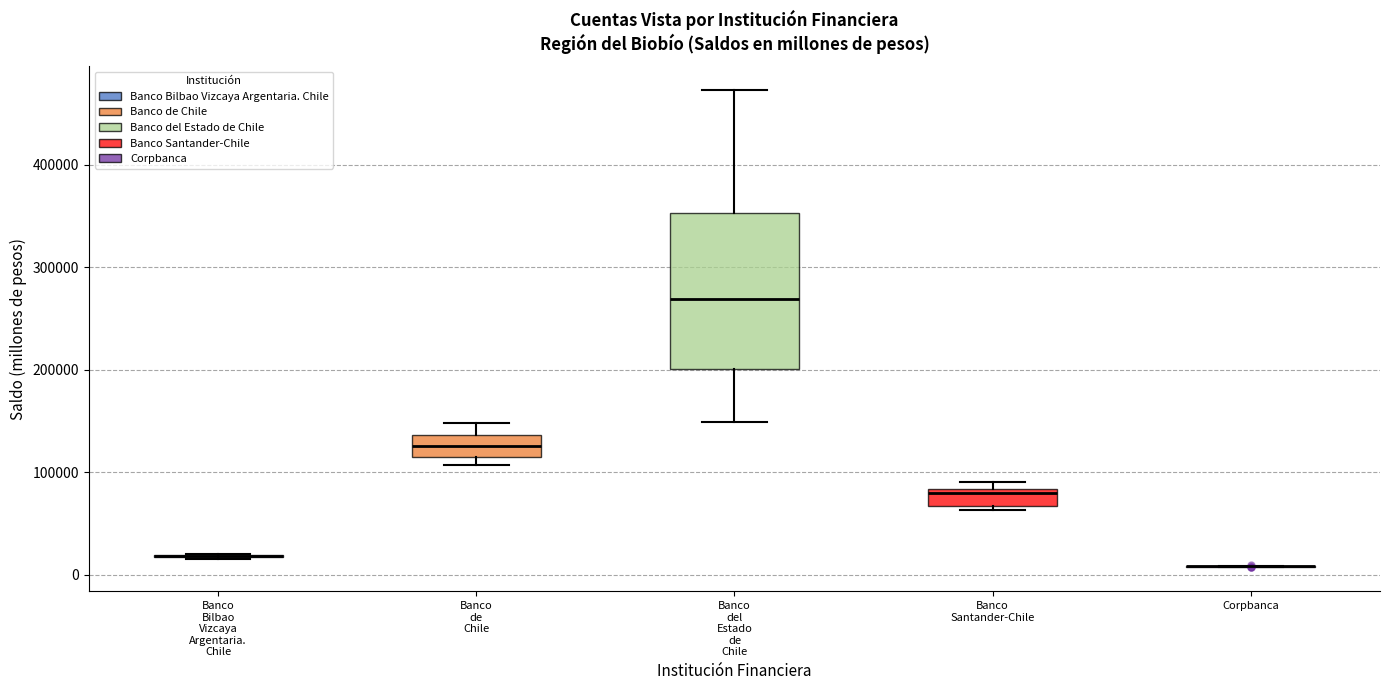

Reading left to right, read every box against the y-axis: the position of its median line, the range the box covers, and the ends of its whiskers. The values are not printed on the chart, so give them approximately, as read against the axis.

Banco Bilbao Vizcaya Argentaria. Chile: box collapsed to a line at 20000, whiskers 20000 to 20000
Banco de Chile: median 130000, box 110000 to 140000, whiskers 110000 (just below the box's lower edge) to 150000
Banco del Estado de Chile: median 270000, box 200000 to 350000, whiskers 150000 to 470000
Banco Santander-Chile: median 80000 (just below the box's upper edge), box 70000 to 80000, whiskers 60000 to 90000
Corpbanca: box collapsed to a line at 10000, whiskers 10000 to 10000